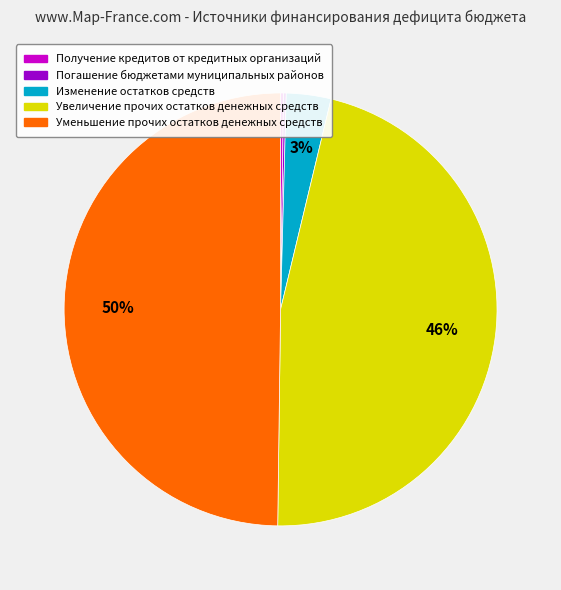

Does Изменение остатков средств account for over 50% of the chart?

No